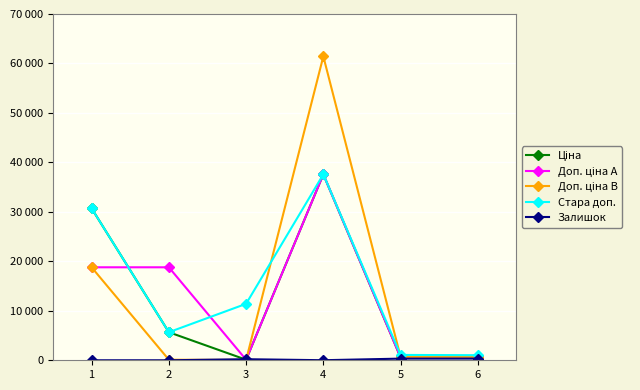

Does the chart have visible grid lines?

Yes